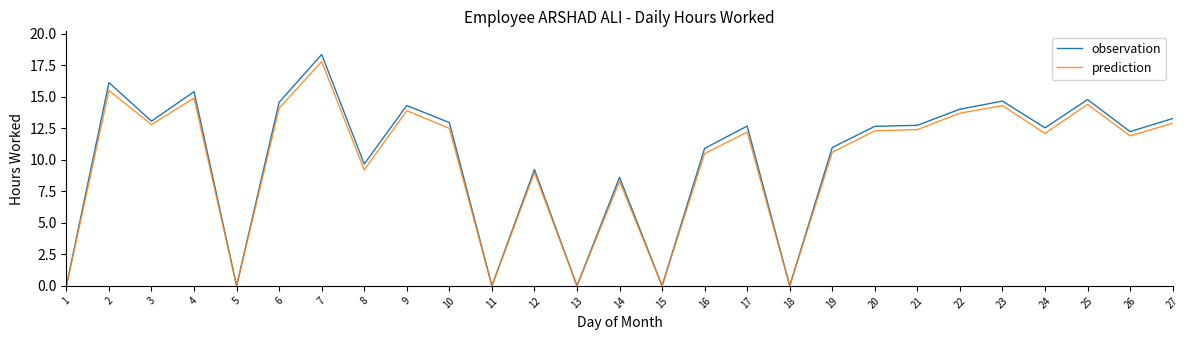

Which series has the widest spread of values?

observation